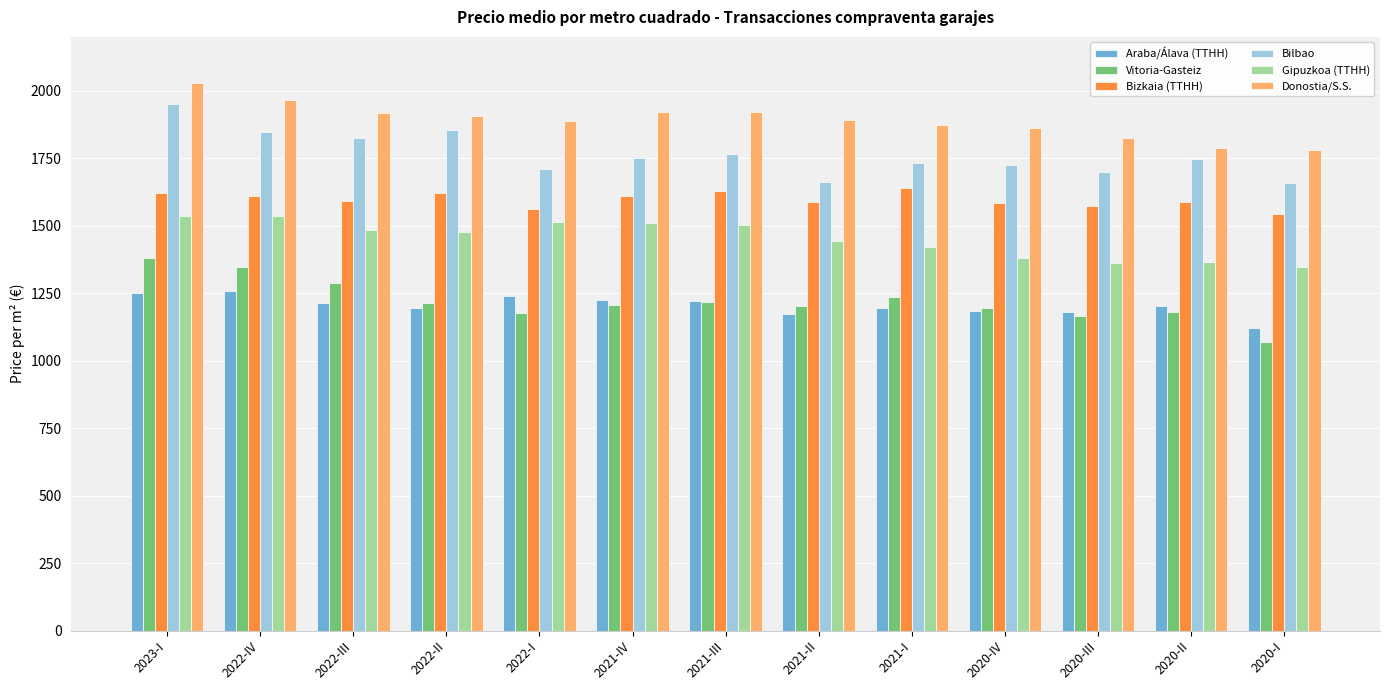

Are the bars grouped side by side (vs. stacked)?

Yes